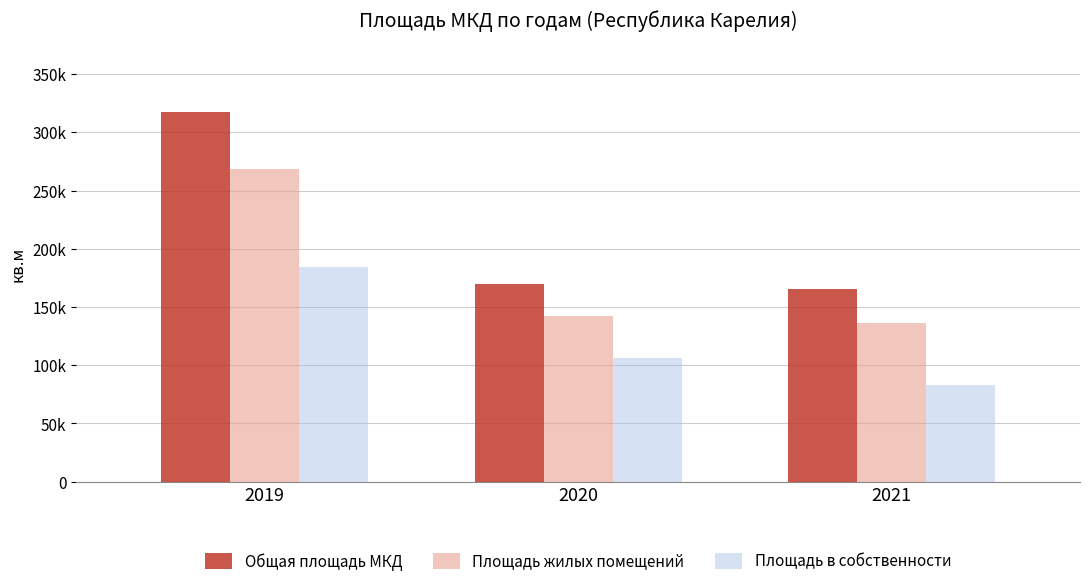

What is the sum of all Площадь жилых помещений values?

547333.6